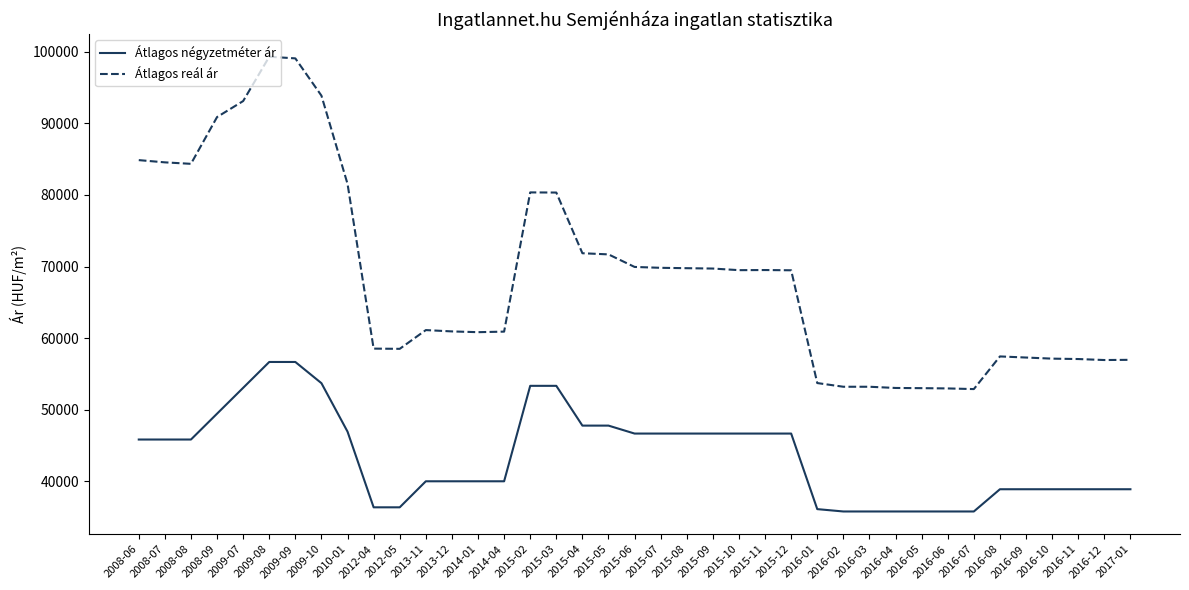

What is the difference between the Átlagos reál ár values at 2015-05 and 2016-09?

14409